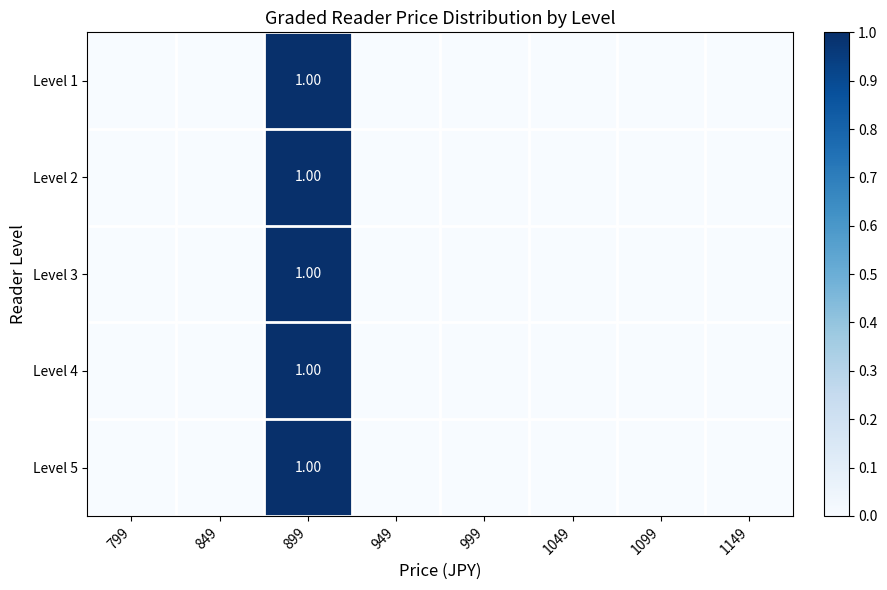

What is the maximum value shown in the chart?

1